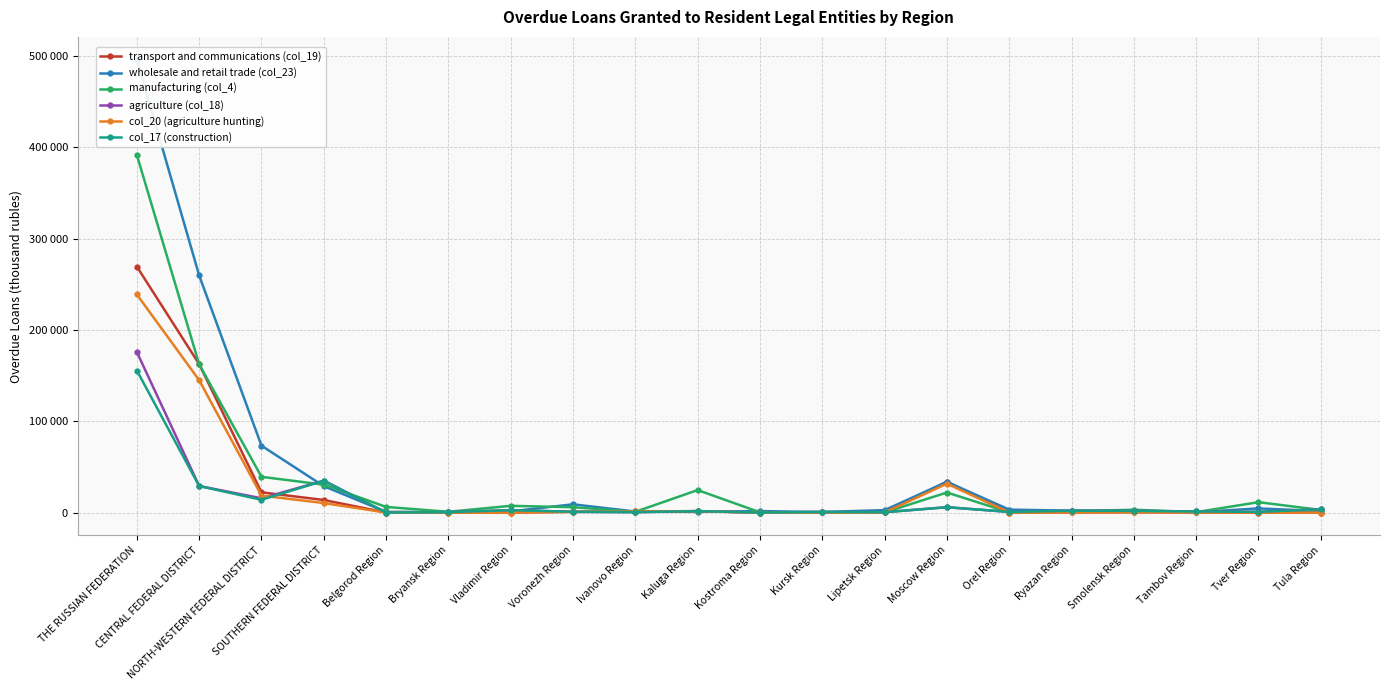

What is the value of the col_17 (construction) point at the 14th from the left?

5982